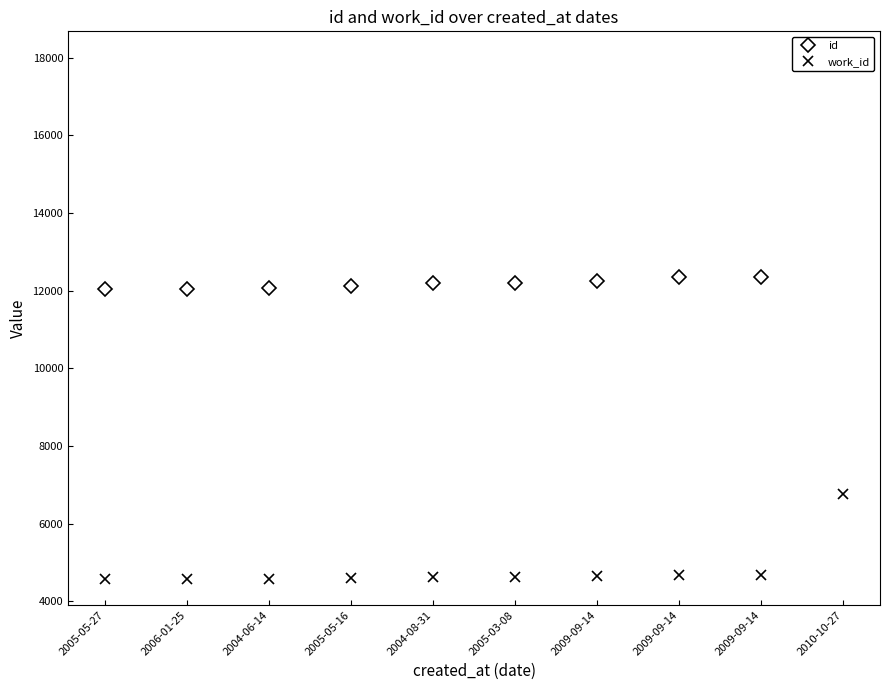

True or false: work_id and id intersect in this chart.

False